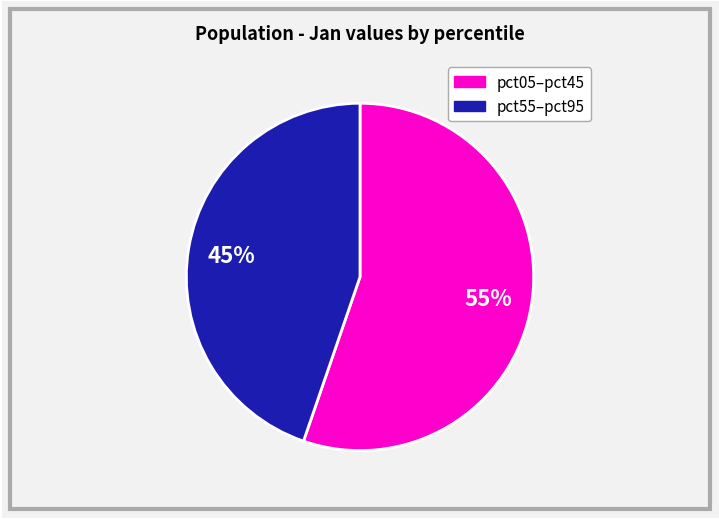

Does any single category account for the majority?

Yes